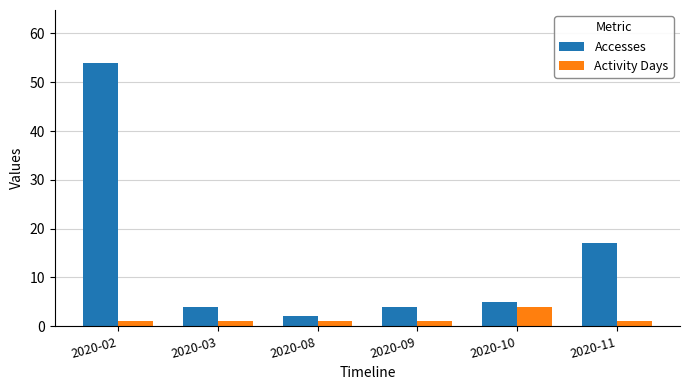

How many series are shown in this chart?

2